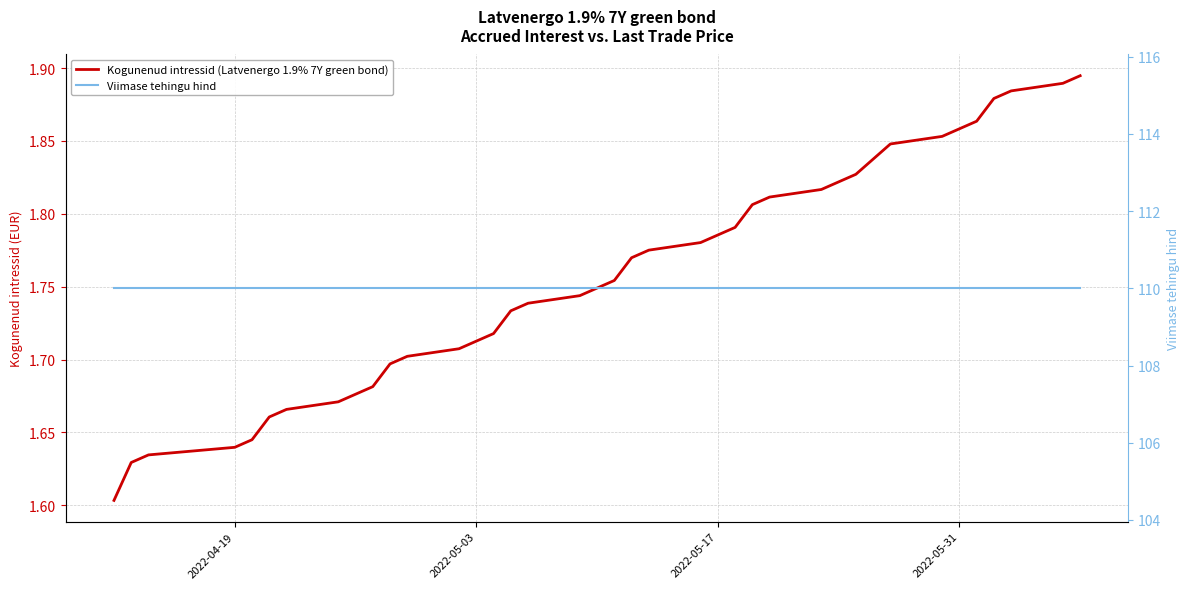

True or false: Viimase tehingu hind and Kogunenud intressid (Latvenergo 1.9% 7Y green bond) cross at least once.

False